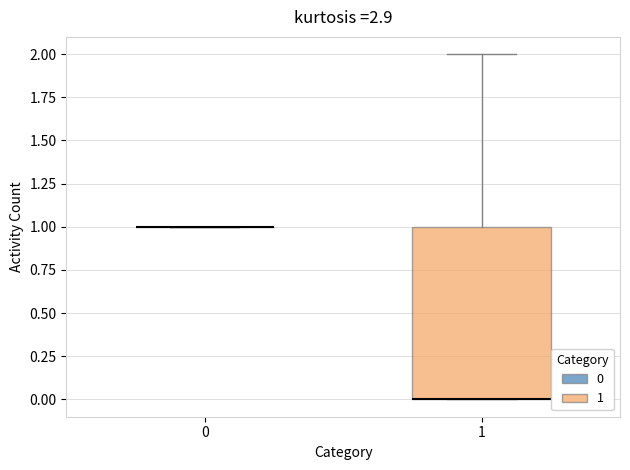

Comparing the boxes themselves (not the whiskers), which one is the tallest?

1